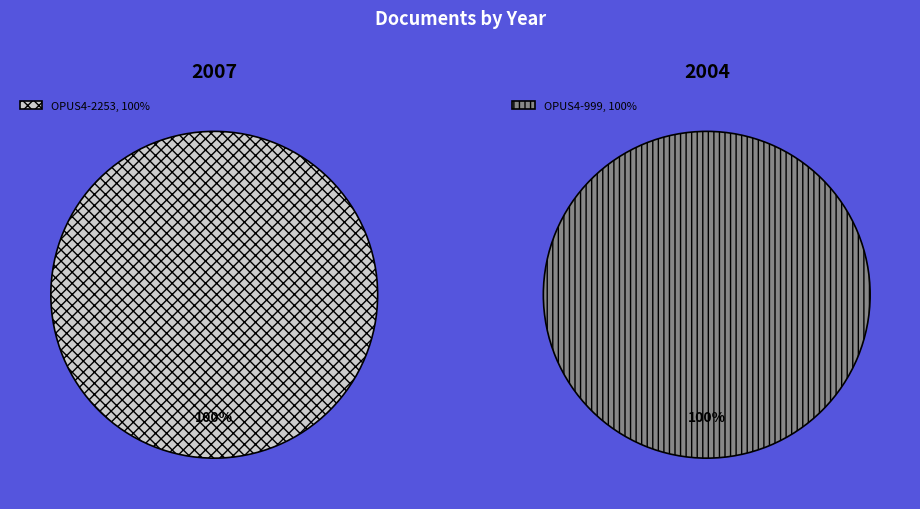

Is it true that OPUS4-999 is 60% of the pie?

False